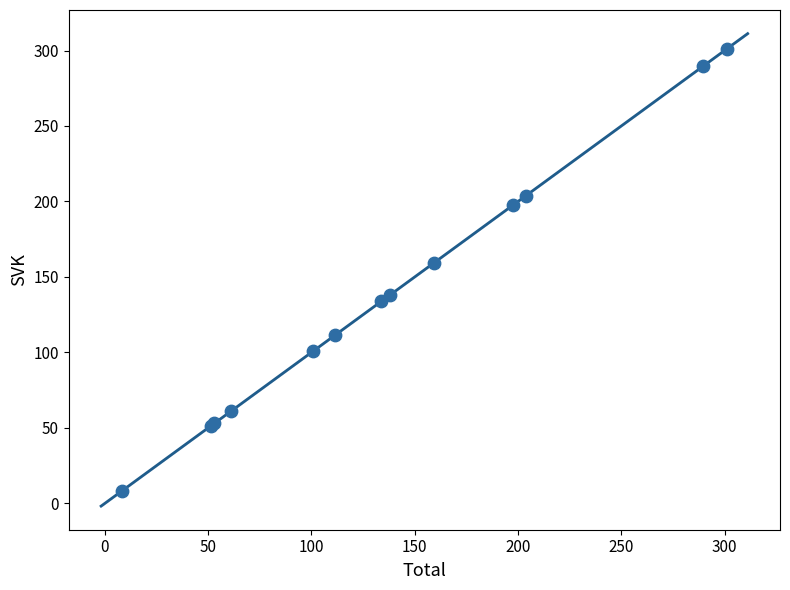

What Y value in the scatter plot is closest to 154?

159.3